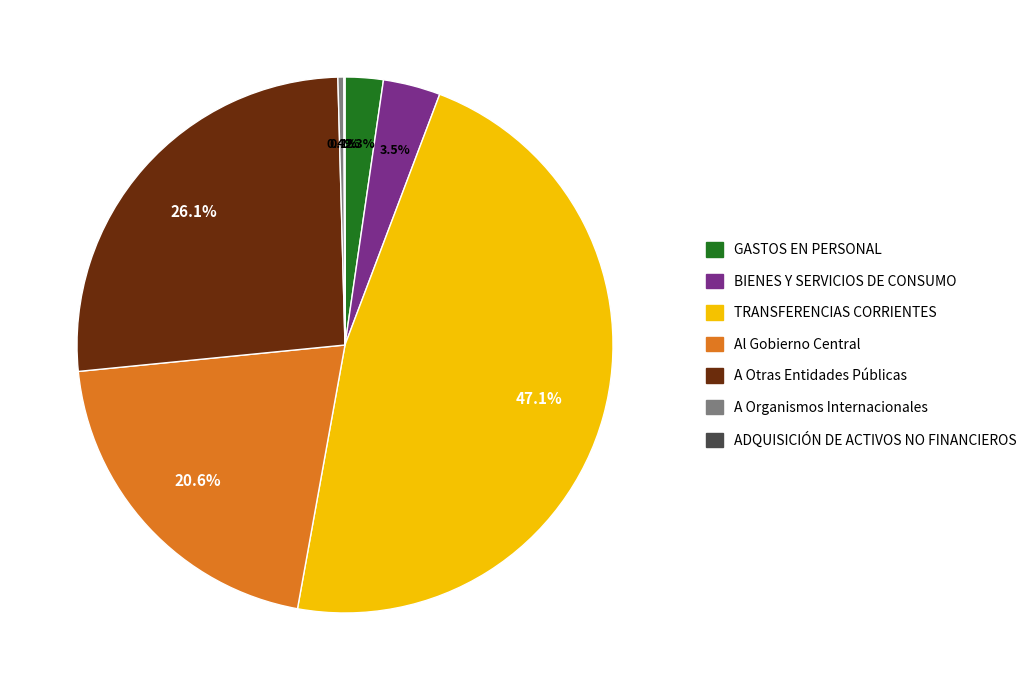

Does A Otras Entidades Públicas represent more than half of the total?

No